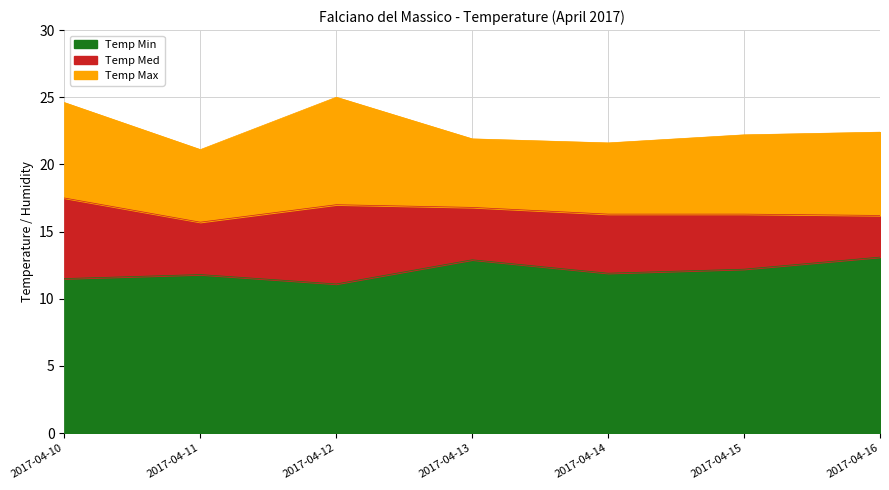

What is the minimum value shown in the chart?

11.1